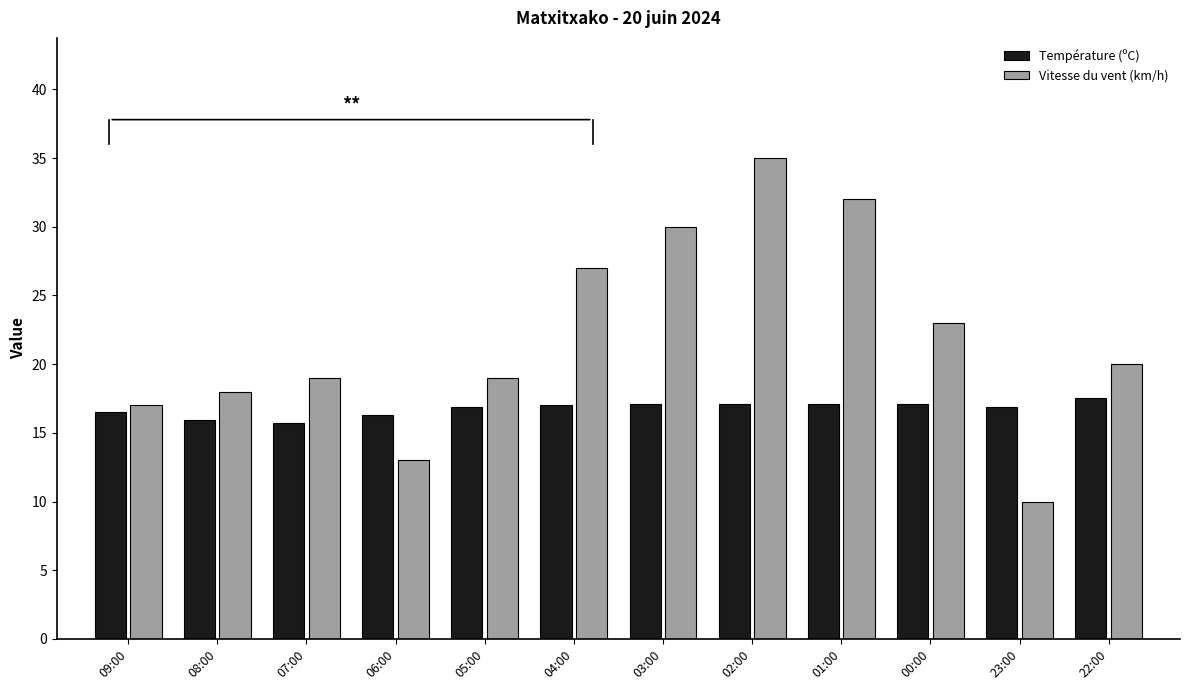

Read the Vitesse du vent (km/h) value at 05:00.

19.0